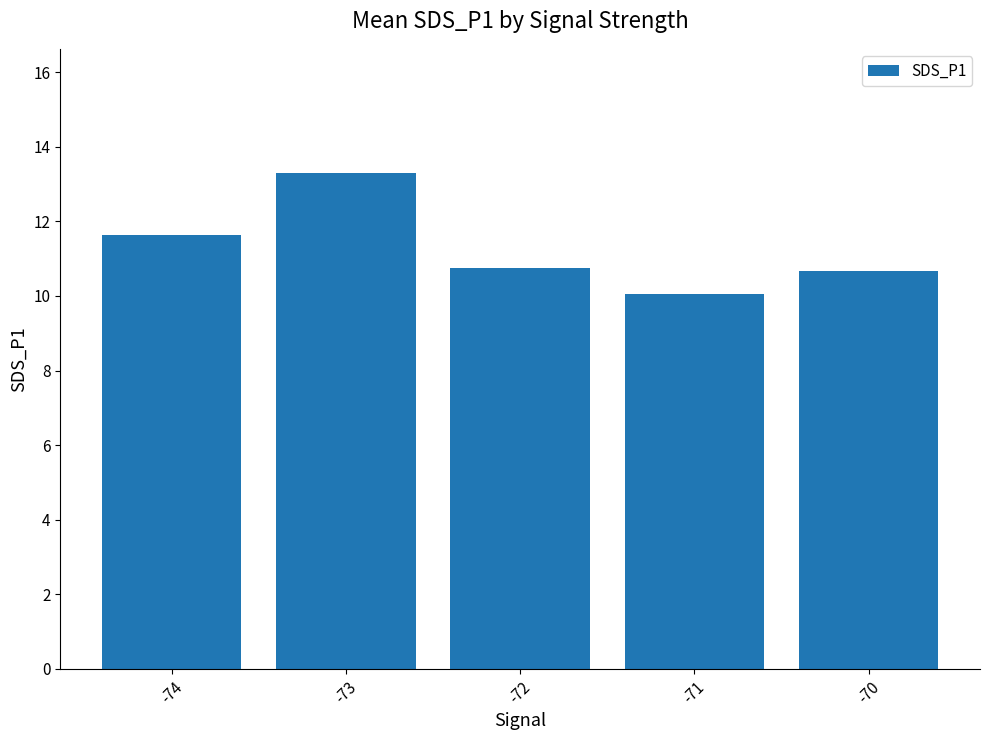

How many data points does each series have?

5